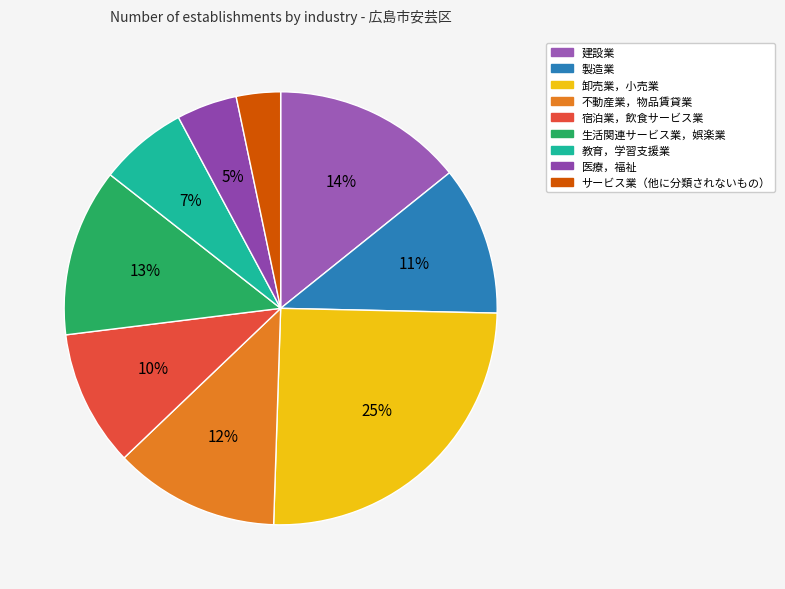

To the nearest percent, what is the difference between the largest and smallest slice percentages?

22%